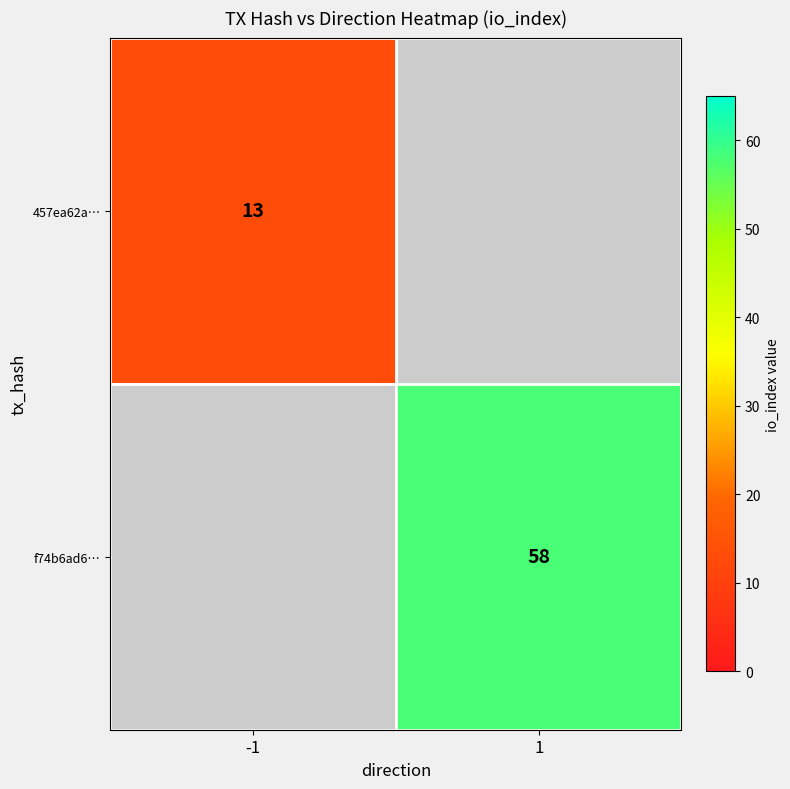

At how many categories does at least one series exceed 20?

1